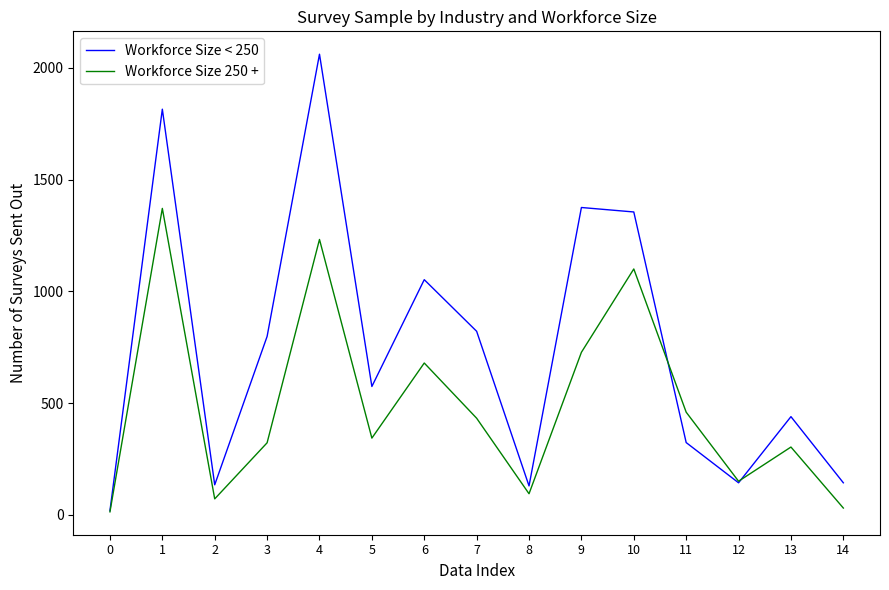

Rank the series by their maximum value, from highest to lowest.

Workforce Size < 250, Workforce Size 250 +